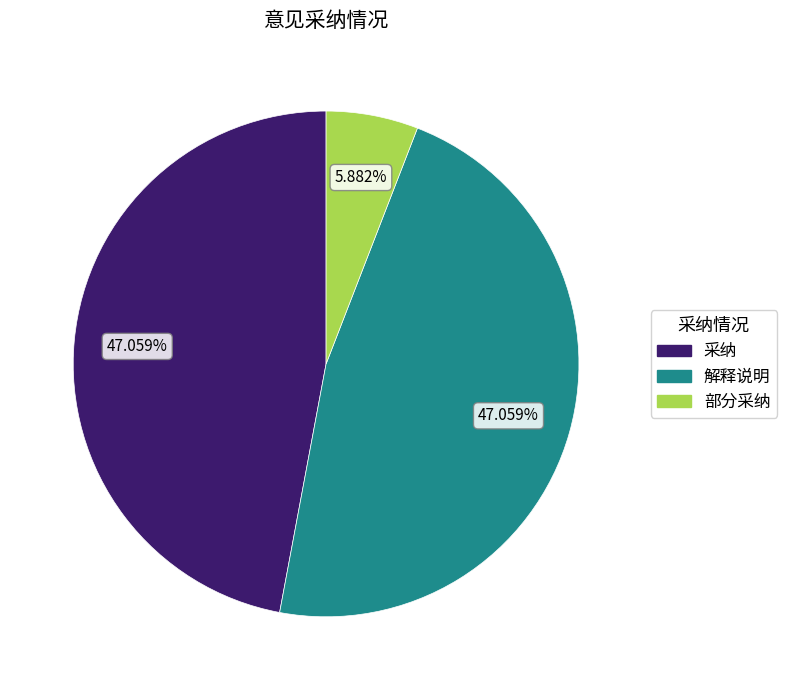

True or false: 采纳 accounts for 47% of the total.

True